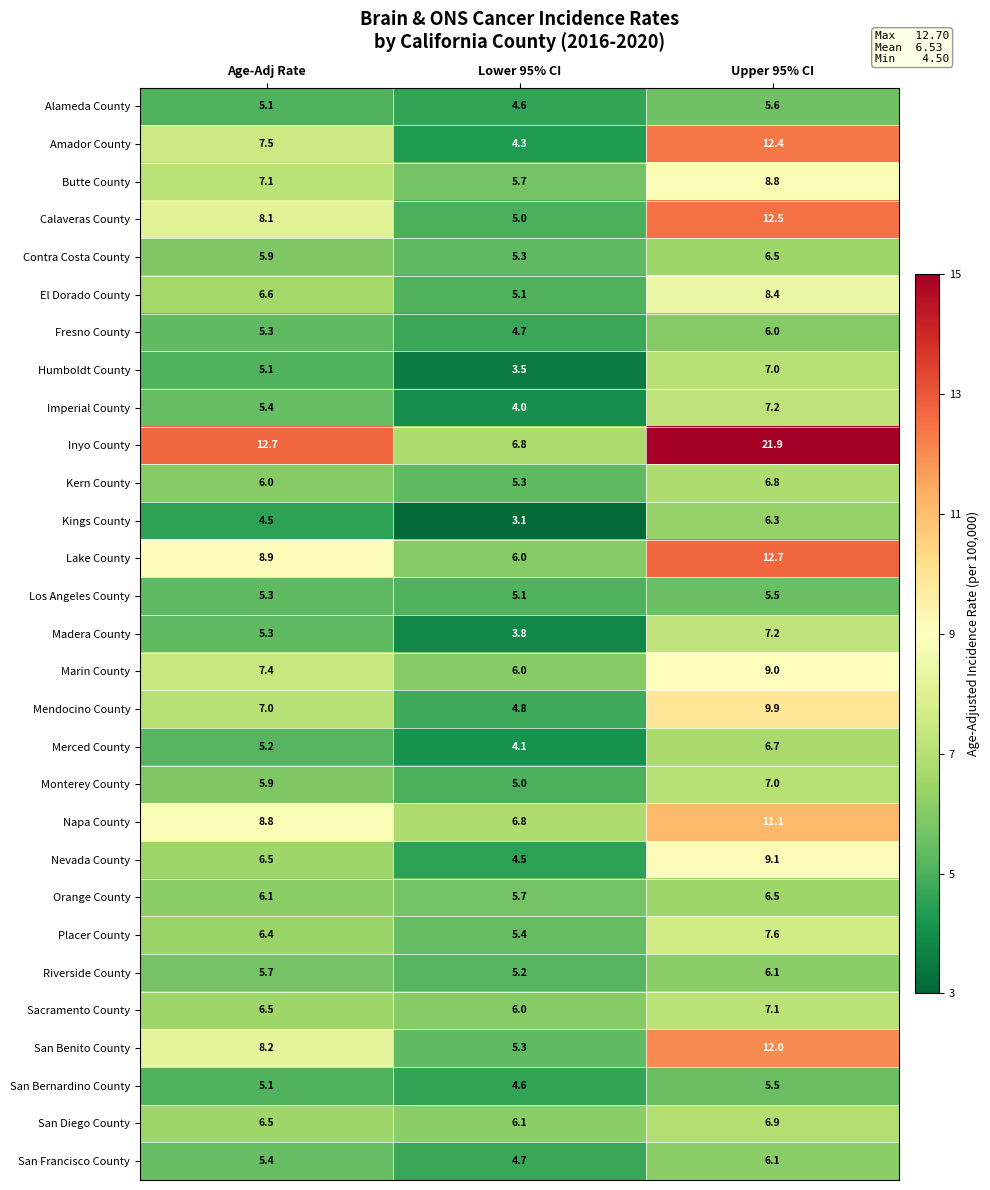

Which series has the largest range (max minus min)?

Inyo County